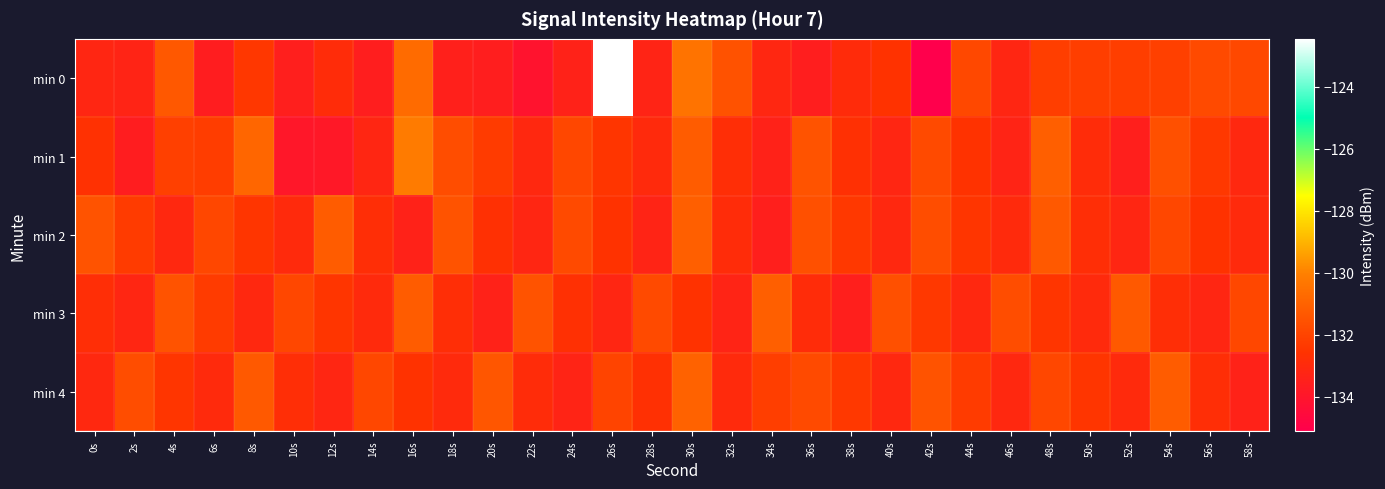

How many series are shown in this chart?

5